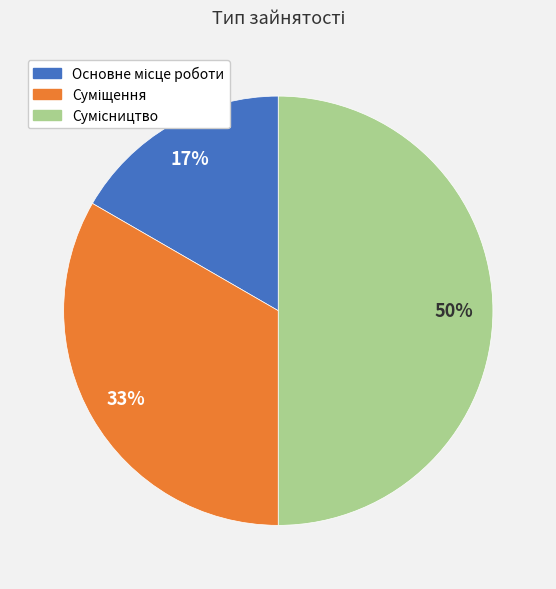

To the nearest percent, what is the difference between the largest and smallest slice percentages?

33%